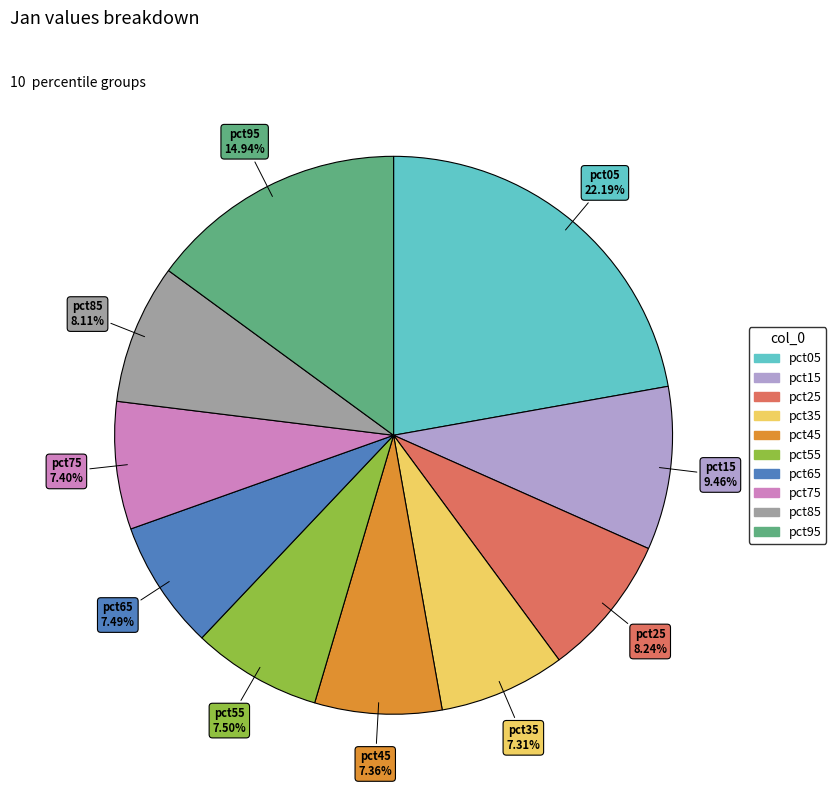

Which slice is the largest?

pct05